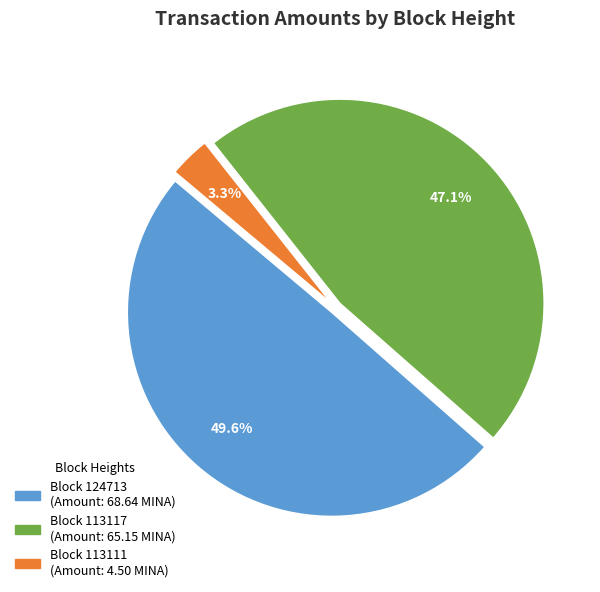

Is there any slice that represents more than half of the pie?

No